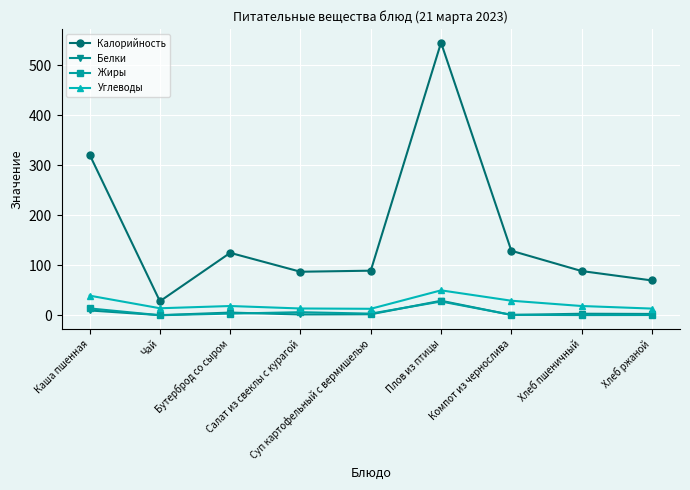

How many times do Белки and Жиры cross each other?

5